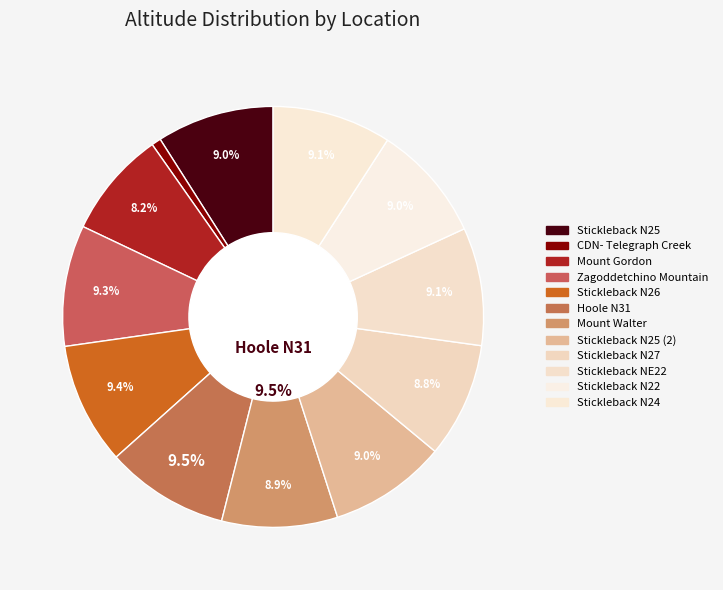

What is the largest slice in the pie chart?

Hoole N31